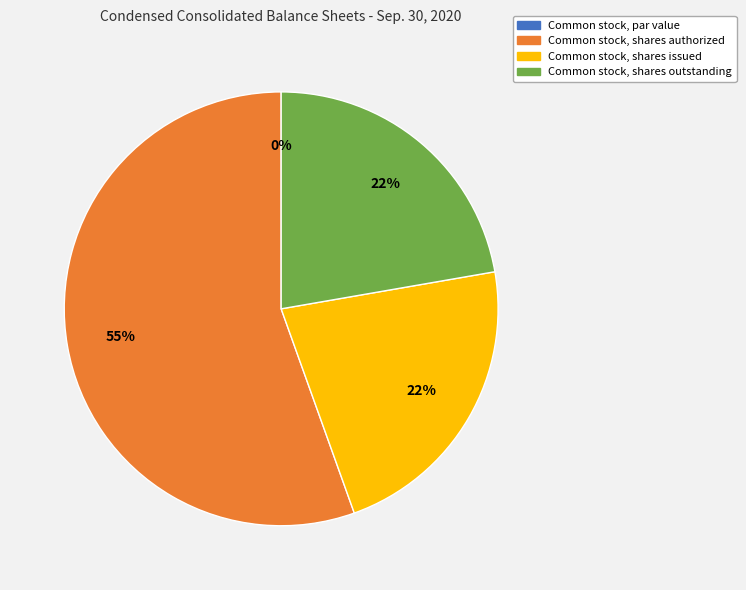

Is it true that Common stock, shares outstanding is 9% of the pie?

False